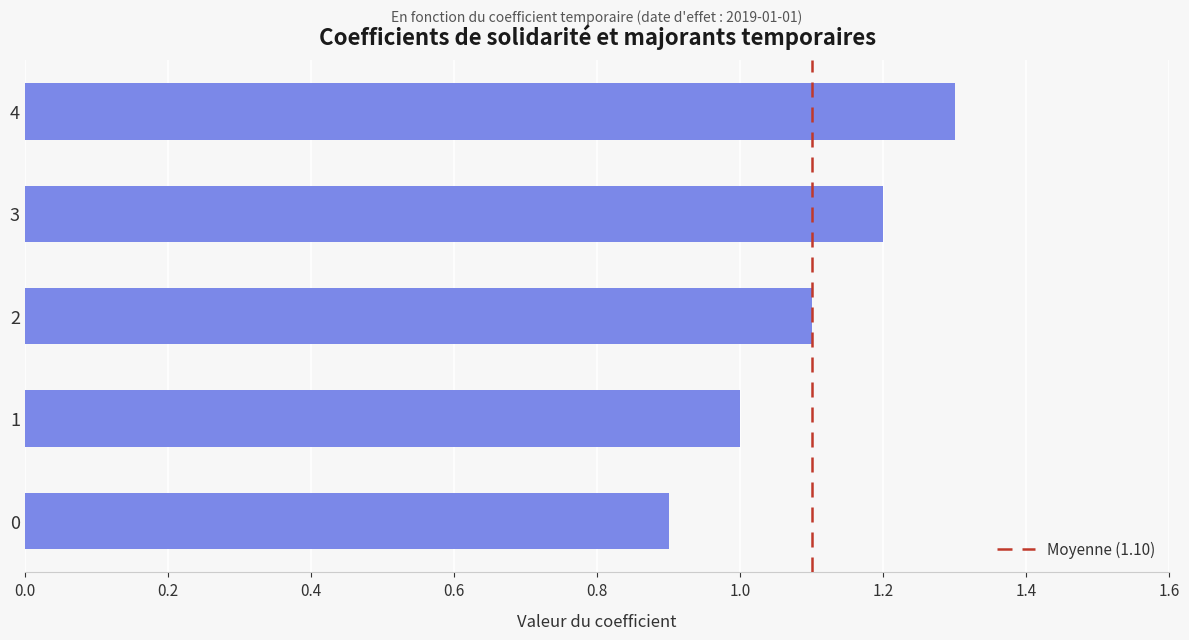

How many categories are shown in the chart?

5